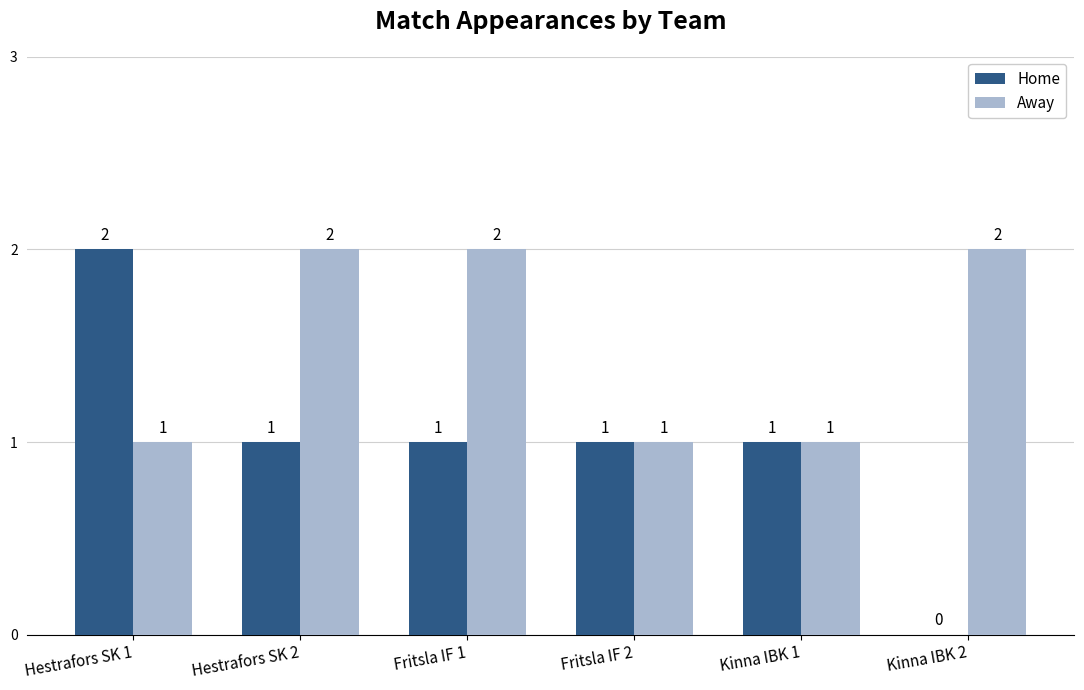

Which series has the largest total across all categories?

Away